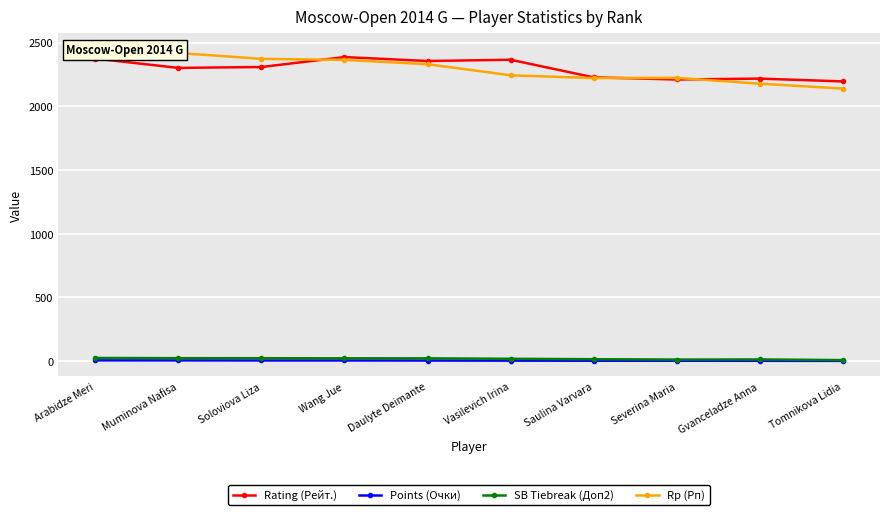

What is the sum of all Rating (Рейт.) values?

22938.0